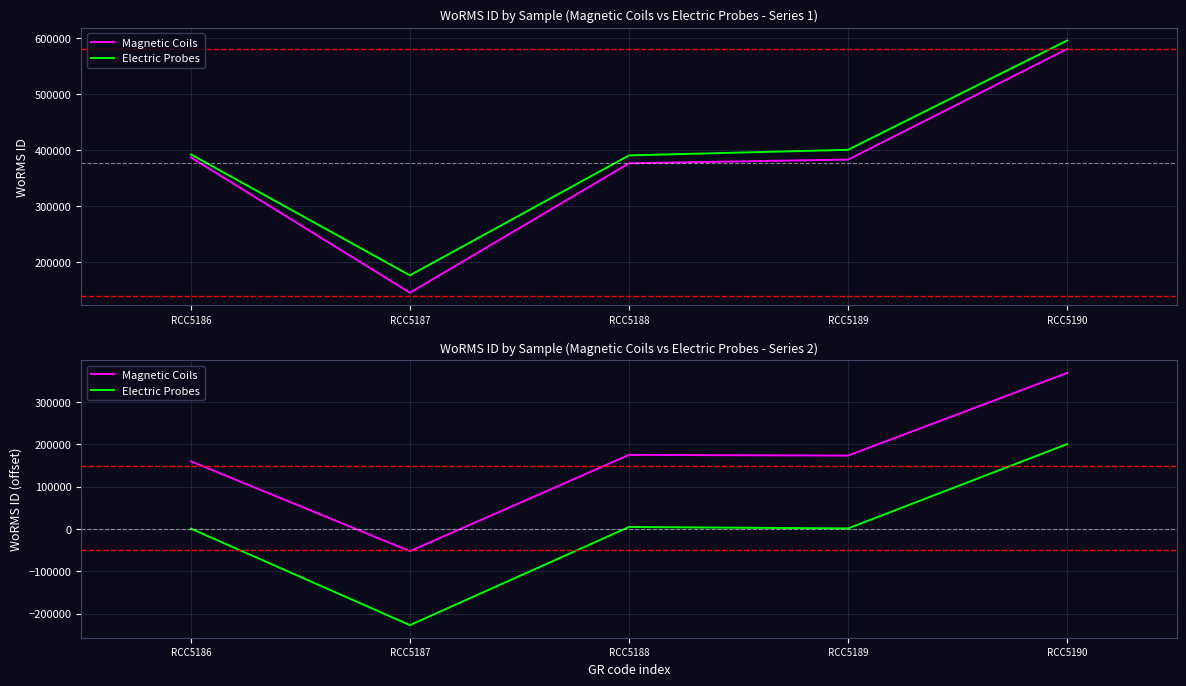

True or false: Magnetic Coils has a value of 46264 at RCC5189.

False